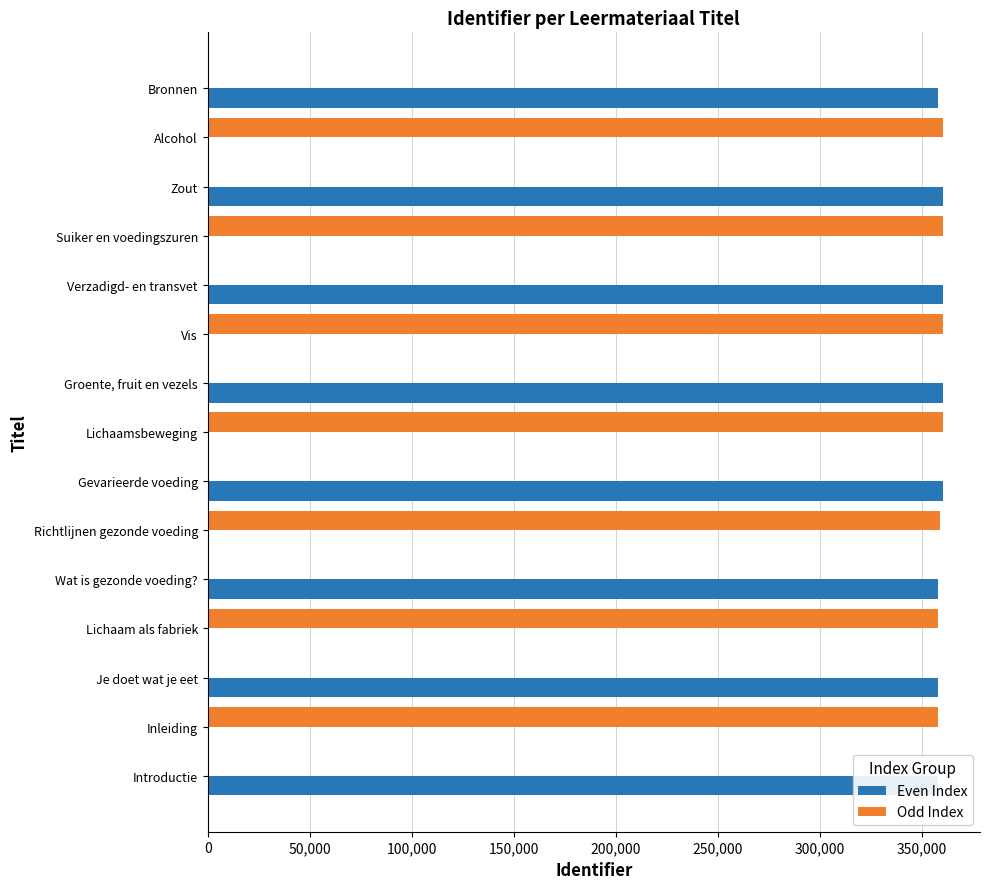

The value of Odd Index at Je doet wat je eet is 0. True or false?

True